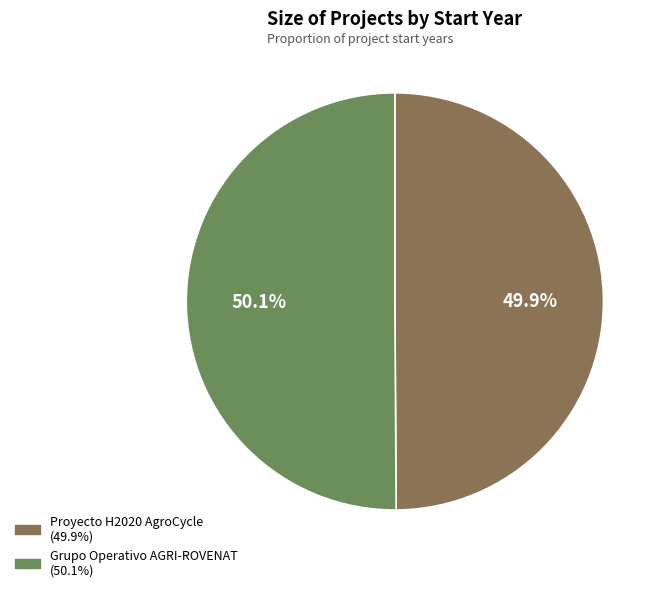

Count the number of slices in the pie.

2